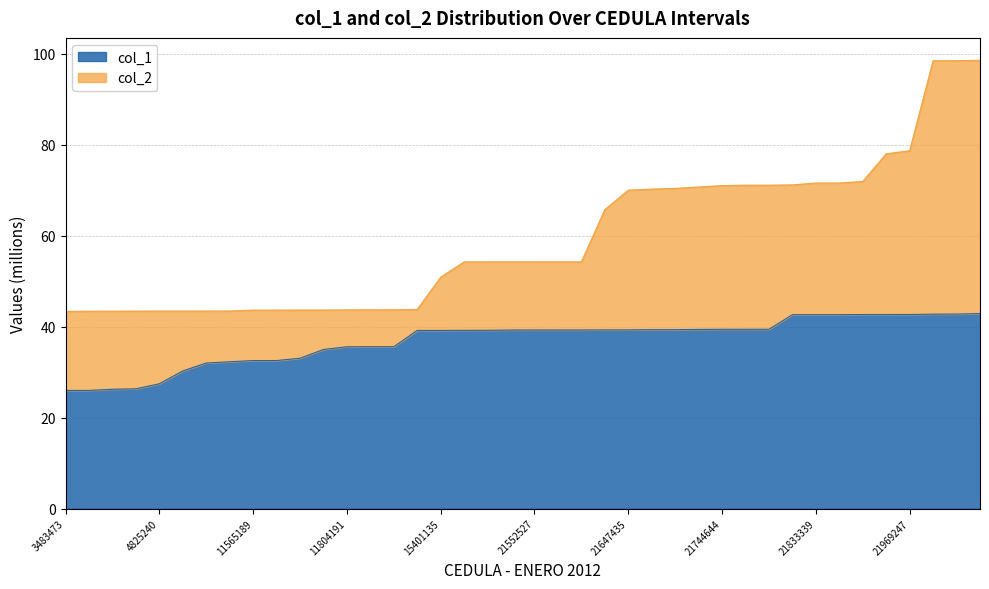

What is the difference between the maximum and minimum values in the col_1 series?

16.9